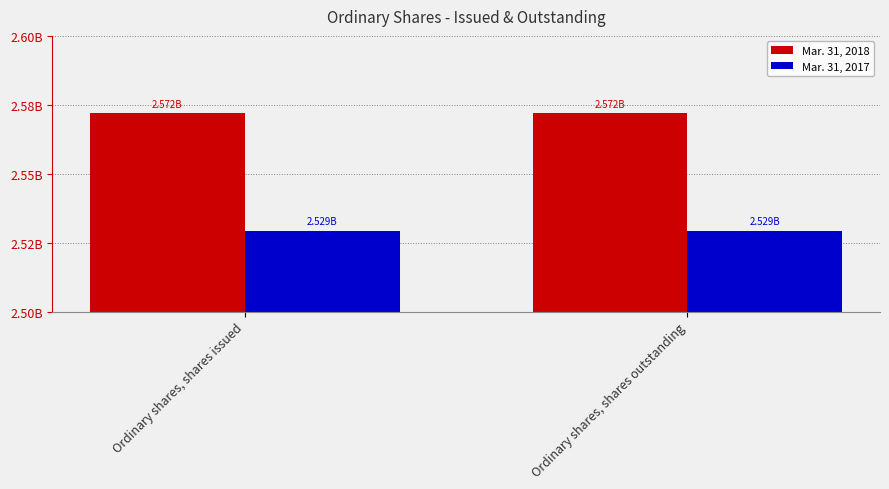

What is the value of the Mar. 31, 2018 bar at the 2nd from the left?

2571929843